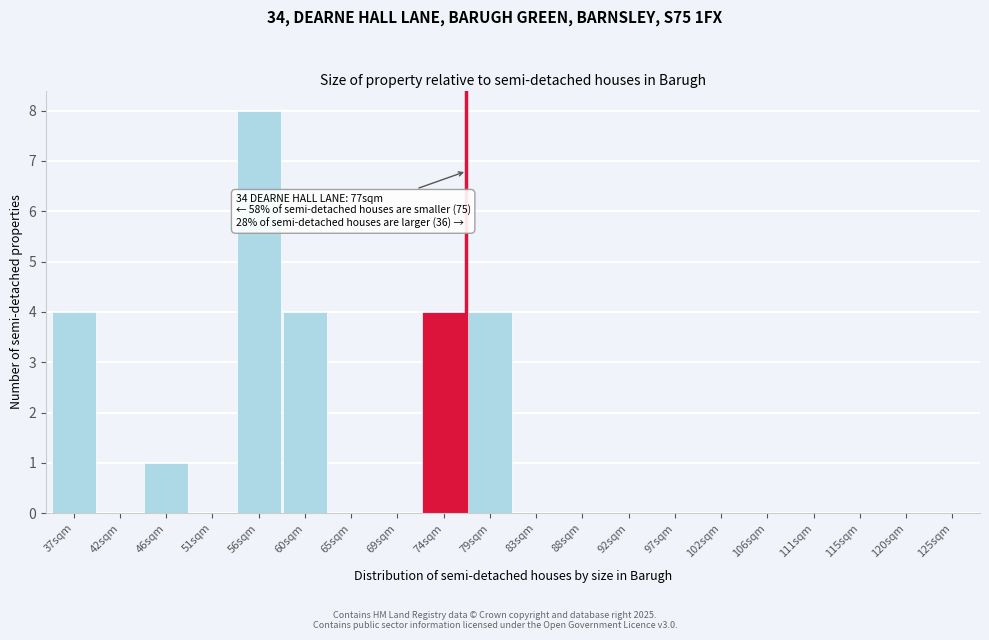

Reading left to right, extract all data points from this chart.

37sqm=4	42sqm=0	46sqm=1	51sqm=0	56sqm=8	60sqm=4	65sqm=0	69sqm=0	74sqm=4	79sqm=4	83sqm=0	88sqm=0	92sqm=0	97sqm=0	102sqm=0	106sqm=0	111sqm=0	115sqm=0	120sqm=0	125sqm=0